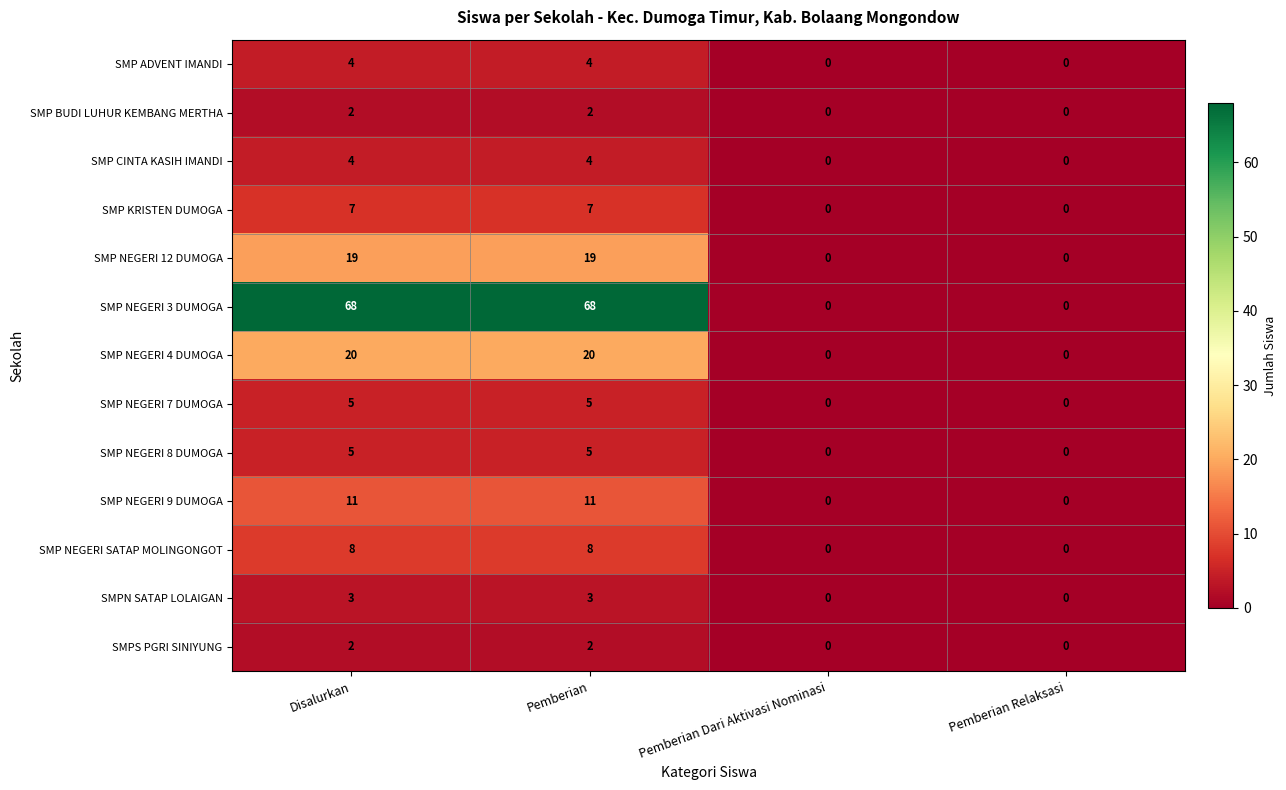

Is the value of SMP NEGERI 9 DUMOGA at Pemberian greater than the value of SMP BUDI LUHUR KEMBANG MERTHA at Disalurkan?

Yes